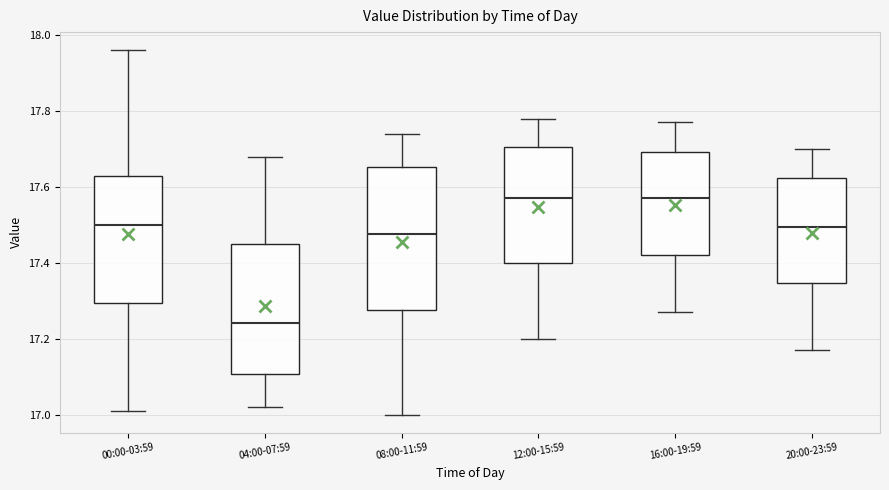

Reading left to right, transcribe this box plot: for each box, give where its median line is, the range the box spans, and where its two whiskers end, as read against the y-axis. The values are not printed on the chart, so give them approximately, as read against the axis.

00:00-03:59: median 17.50, box 17.30 to 17.62, whiskers 17.02 to 17.96
04:00-07:59: median 17.24, box 17.10 to 17.46, whiskers 17.02 to 17.68
08:00-11:59: median 17.48, box 17.28 to 17.66, whiskers 17.00 to 17.74
12:00-15:59: median 17.58, box 17.40 to 17.70, whiskers 17.20 to 17.78
16:00-19:59: median 17.58, box 17.42 to 17.70, whiskers 17.28 to 17.78
20:00-23:59: median 17.50, box 17.34 to 17.62, whiskers 17.18 to 17.70